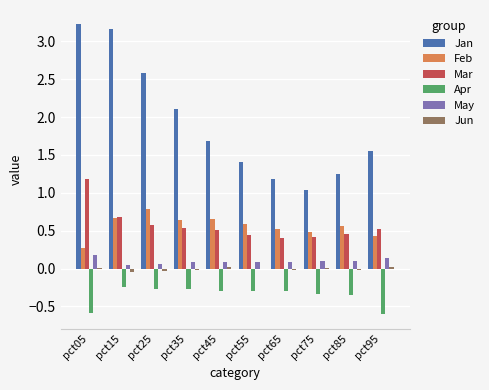

Is the value of Feb at pct55 greater than the value of Jan at pct05?

No